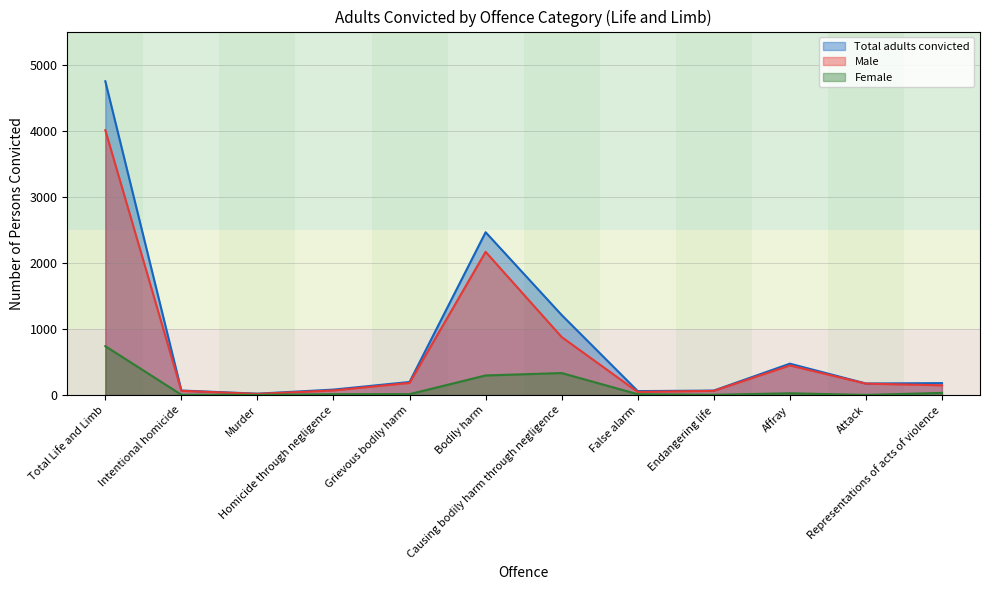

List the labels in order of Total adults convicted value, smallest first.

Murder, False alarm, Endangering life, Intentional homicide, Homicide through negligence, Attack, Representations of acts of violence, Grievous bodily harm, Affray, Causing bodily harm through negligence, Bodily harm, Total Life and Limb